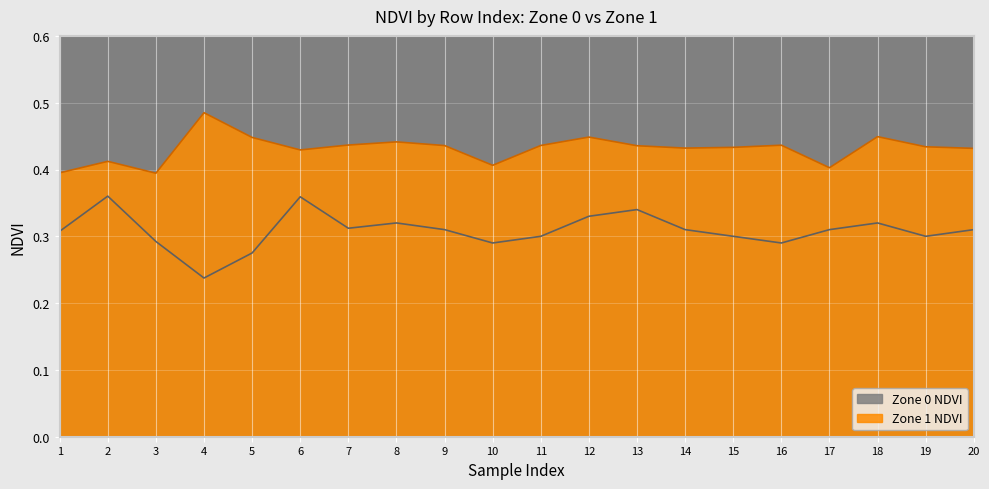

What is the sum of all values?

8.6